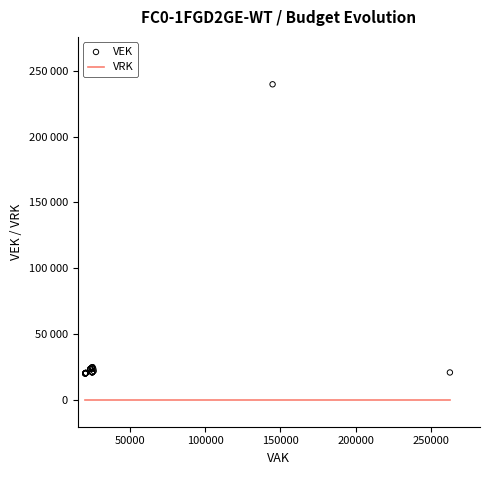

Which series reaches the minimum Y coordinate?

VRK